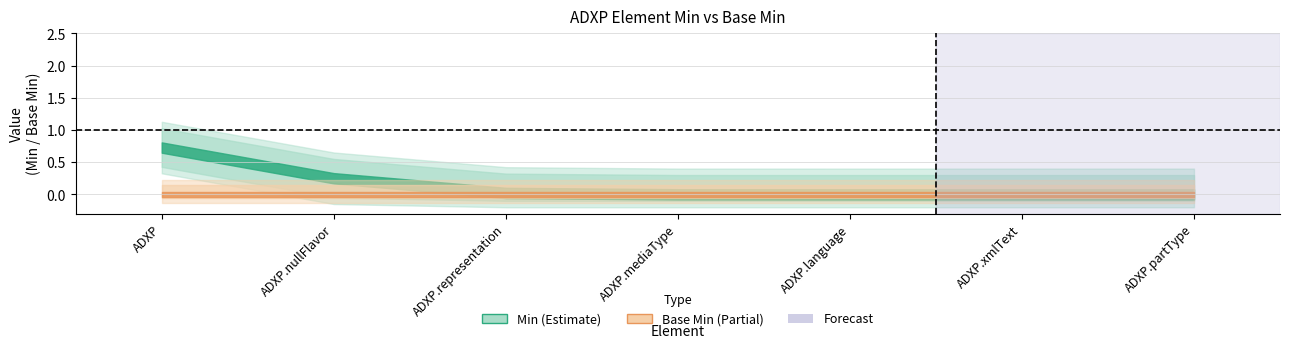

Reading right to left, extract all data points from this chart.

Min: ADXP.partType=0	ADXP.xmlText=0	ADXP.language=0	ADXP.mediaType=0	ADXP.representation=0	ADXP.nullFlavor=0	ADXP=1
Base Min: ADXP.partType=0	ADXP.xmlText=0	ADXP.language=0	ADXP.mediaType=0	ADXP.representation=0	ADXP.nullFlavor=0	ADXP=0